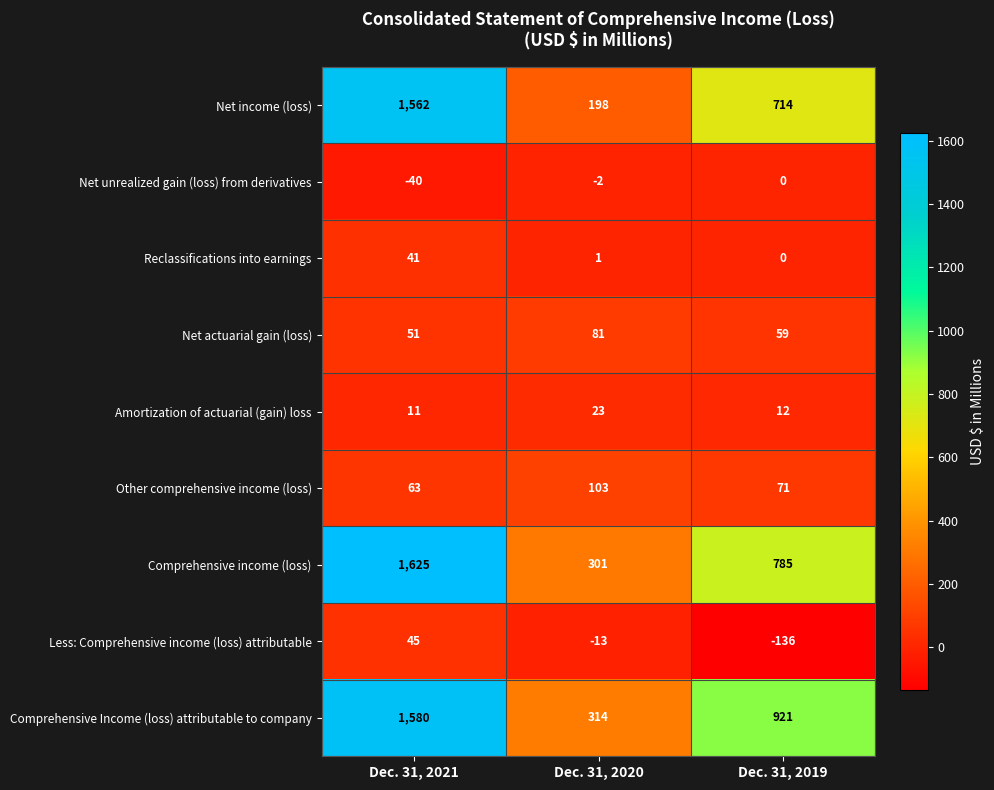

At which label is Reclassifications into earnings closest to 20?

Dec. 31, 2020